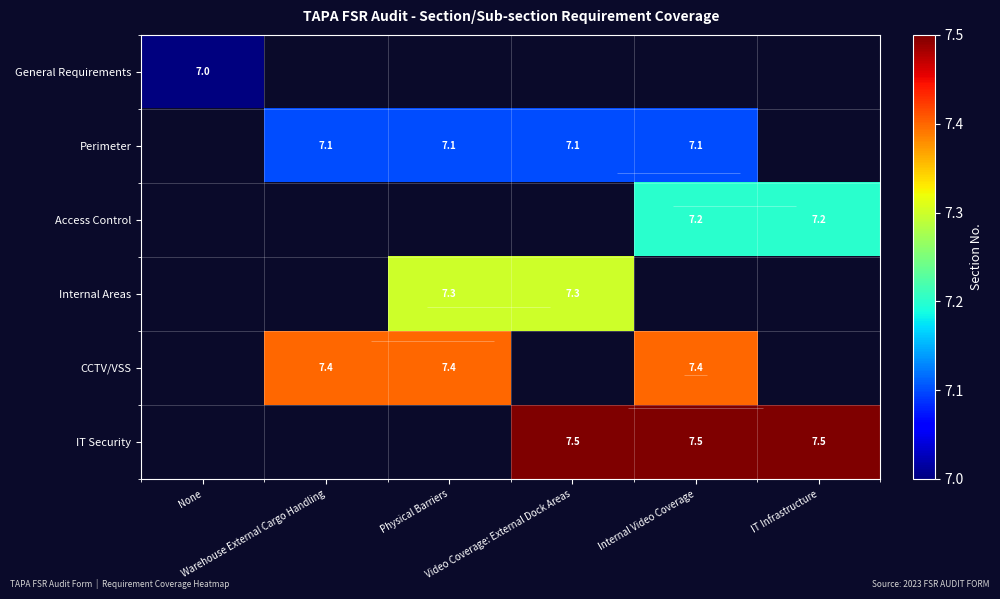

How many values in Internal Areas are above zero?

2